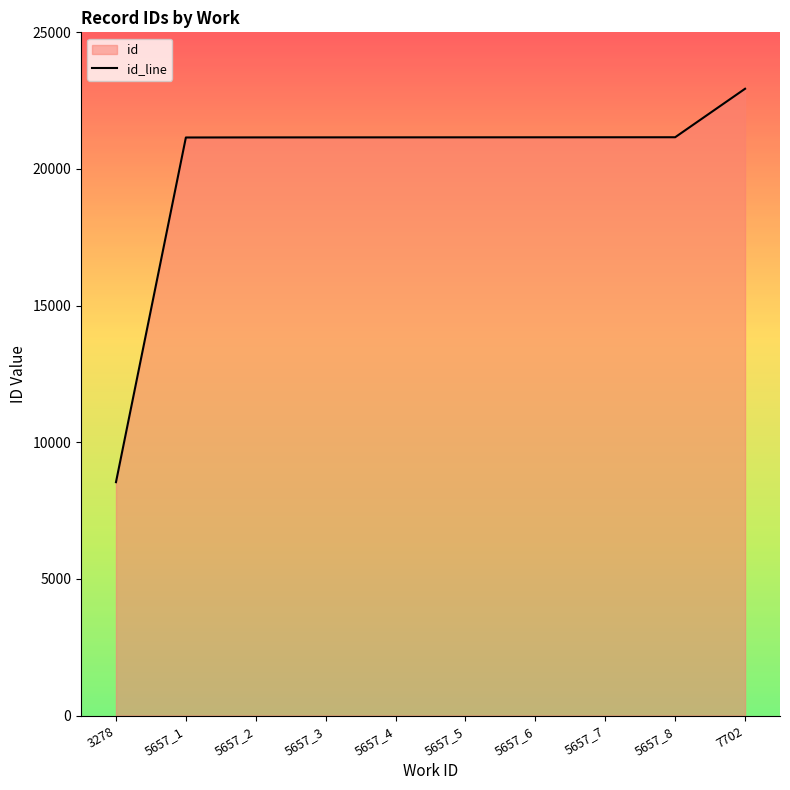

What is the sum of all values?

200732